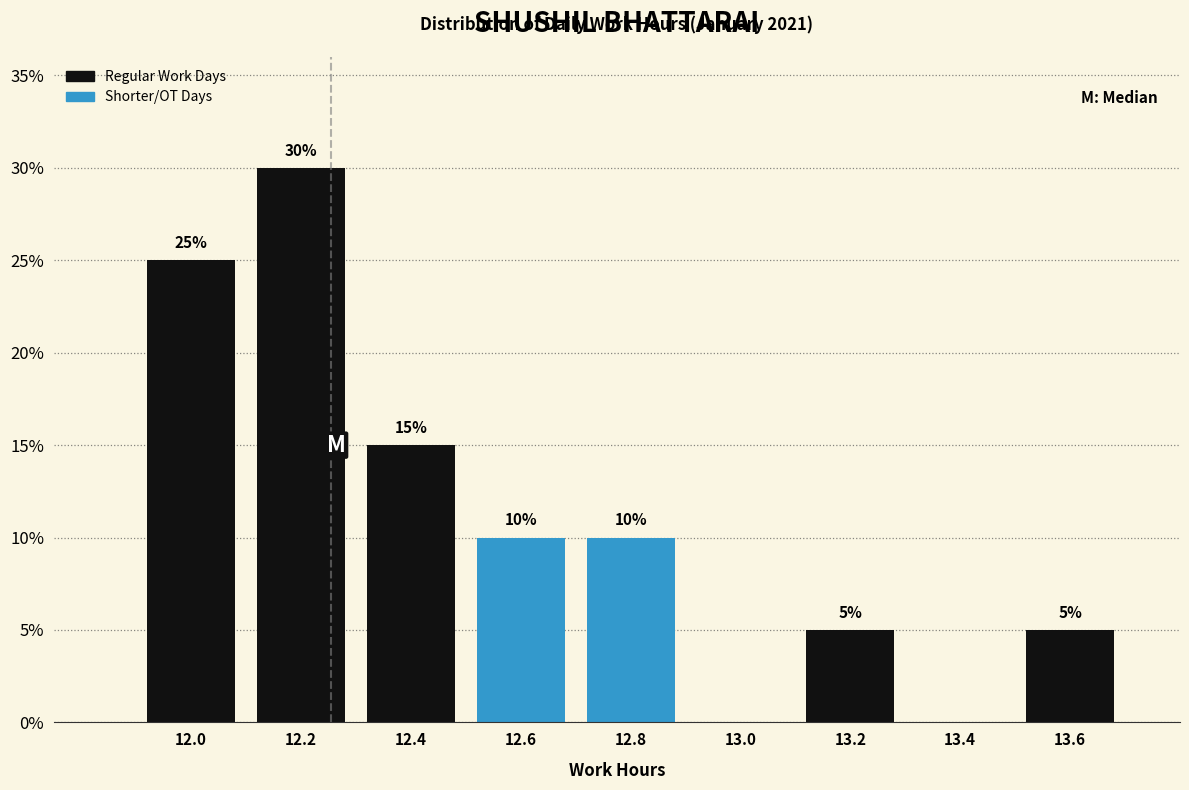

Reading left to right, what are all the values shown in this chart?

12.0=25	12.2=30	12.4=15	12.6=10	12.8=10	13.0=0	13.2=5	13.4=0	13.6=5